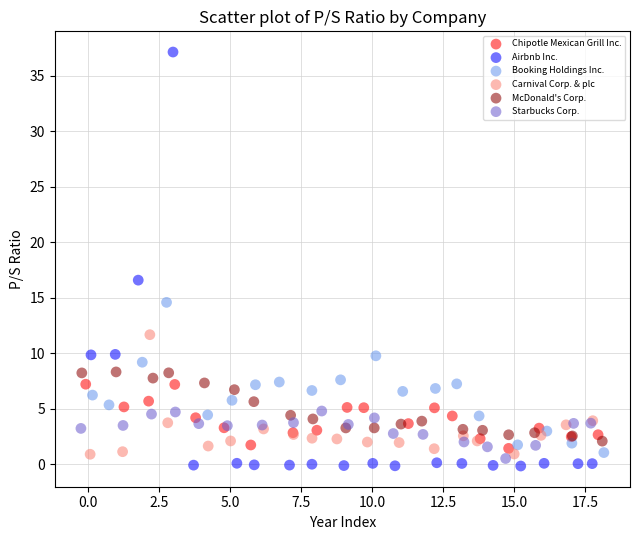

Which series reaches the maximum Y coordinate?

Airbnb Inc.